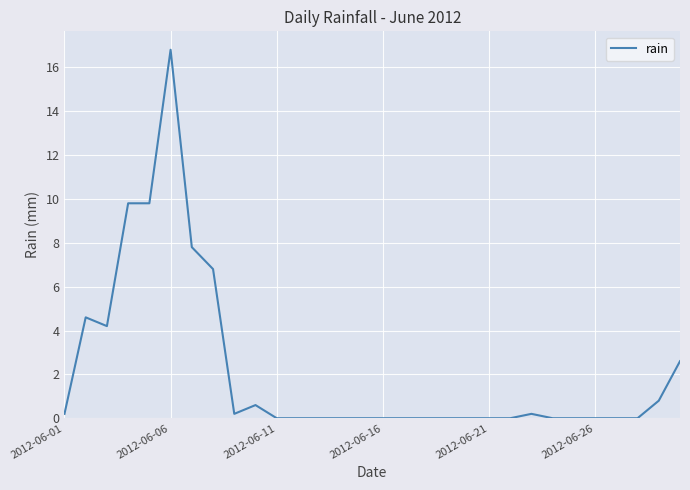

What is the difference between the maximum and minimum values?

16.8